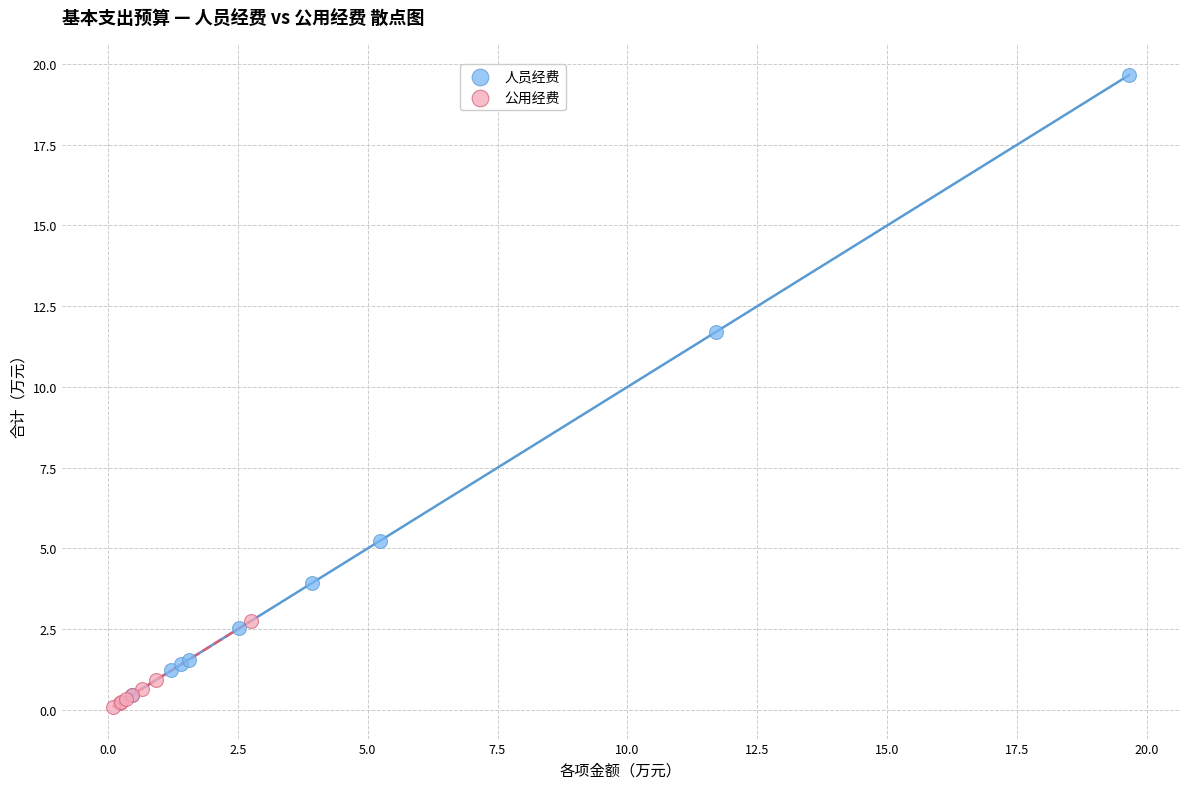

Which series has the widest spread of Y values?

人员经费